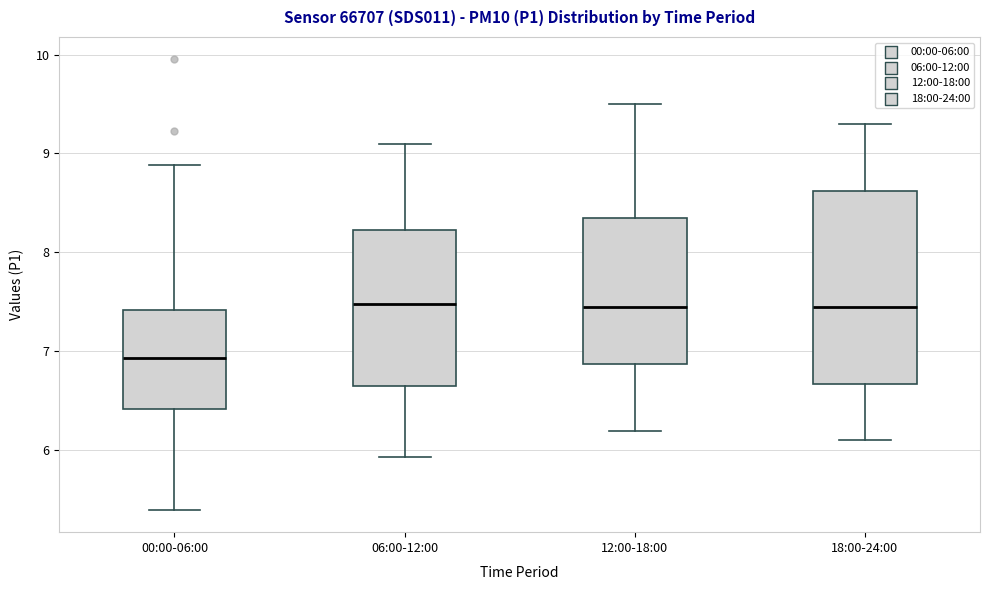

Reading left to right, transcribe this box plot: for each box, give where its median line is, the range the box spans, and where its two whiskers end, as read against the y-axis. The values are not printed on the chart, so give them approximately, as read against the axis.

00:00-06:00: median 6.9, box 6.4 to 7.4, whiskers 5.4 to 8.9
06:00-12:00: median 7.5, box 6.7 to 8.2, whiskers 5.9 to 9.1
12:00-18:00: median 7.5, box 6.9 to 8.4, whiskers 6.2 to 9.5
18:00-24:00: median 7.5, box 6.7 to 8.6, whiskers 6.1 to 9.3